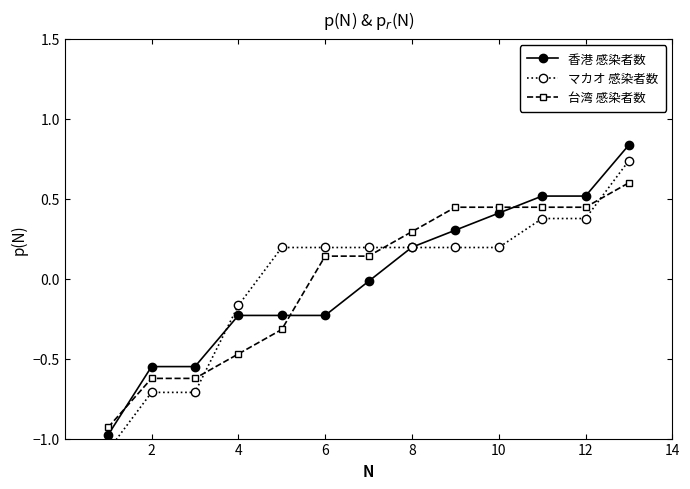

Is it true that 台湾 感染者数 equals 0.3 at 8?

True